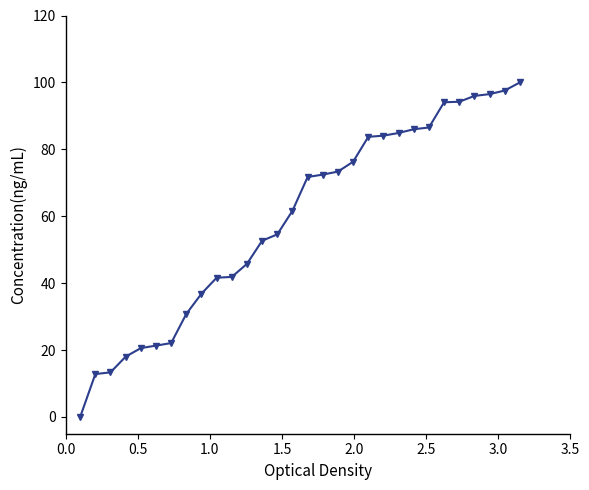

How many lines are shown in the chart?

1